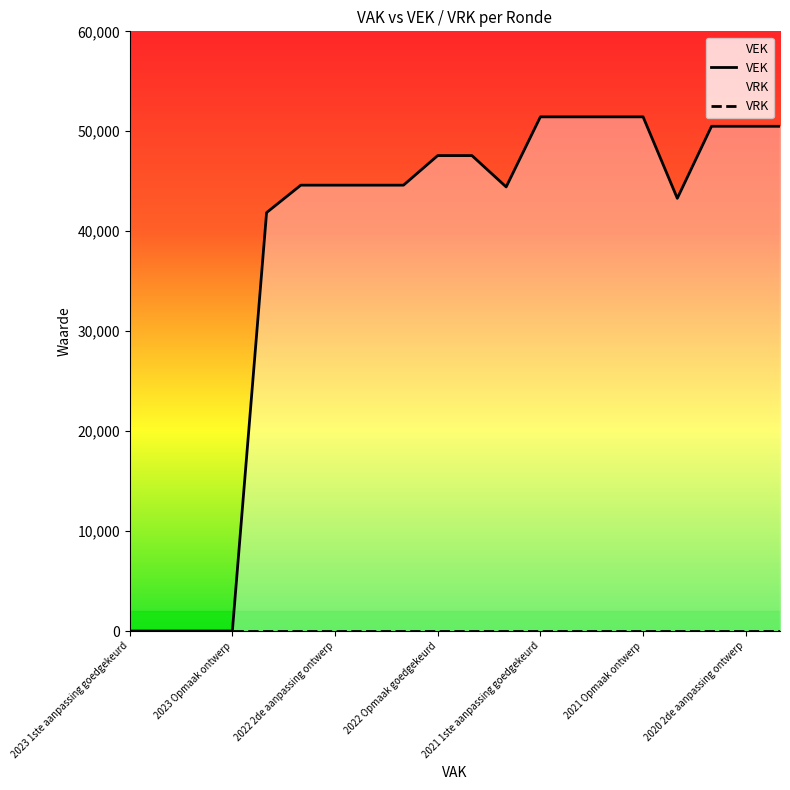

Reading left to right, transcribe all the data shown in this chart.

VEK: 0	0	0	0	41864	44608	44608	44608	44608	47569	47569	44434	51445	51445	51445	51445	43292	50498	50498	50498
VRK: 0	0	0	0	0	0	0	0	0	0	0	0	0	0	0	0	0	0	0	0